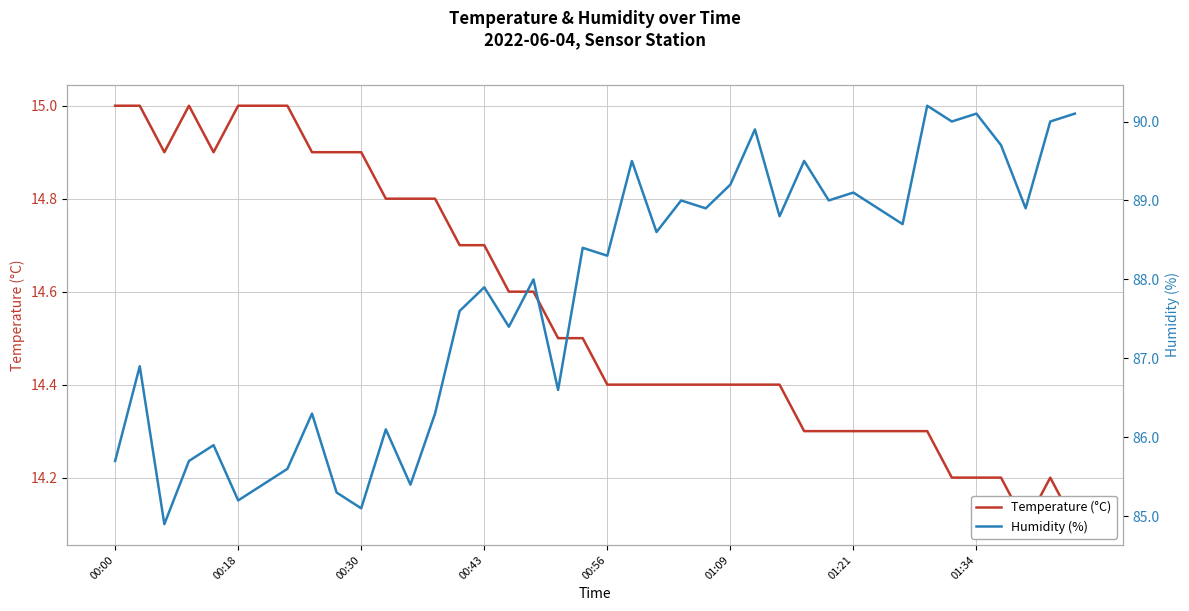

What is the approximate value of Temperature (°C) at 00:30?

14.9